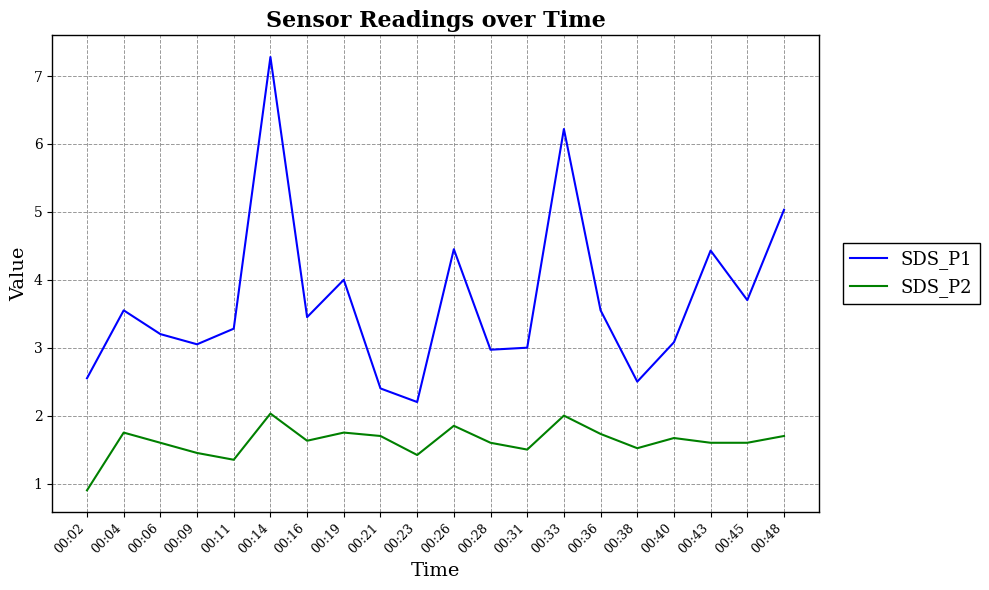

Where is SDS_P1 nearest to the value 4?

00:19